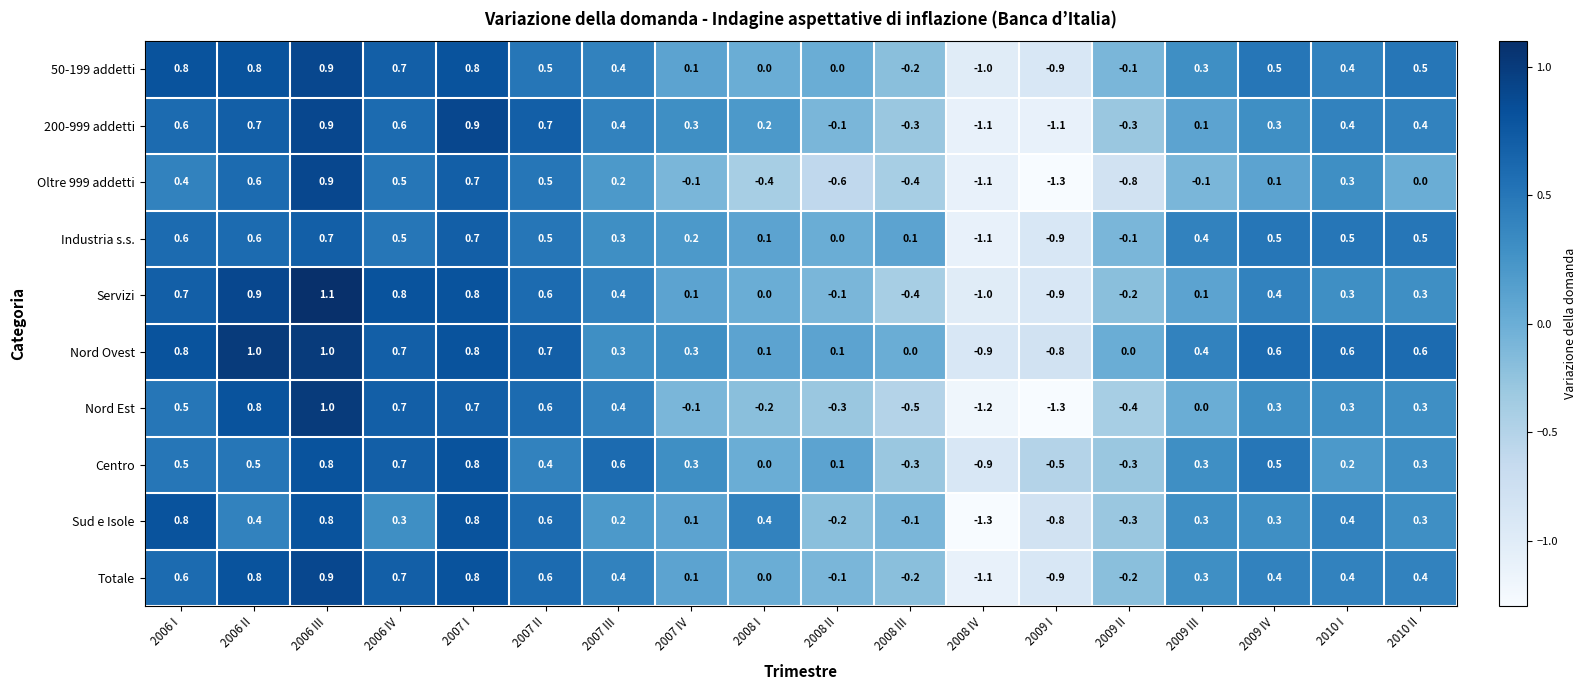

Which series changed the most between 2006 II and 2006 III?

Sud e Isole